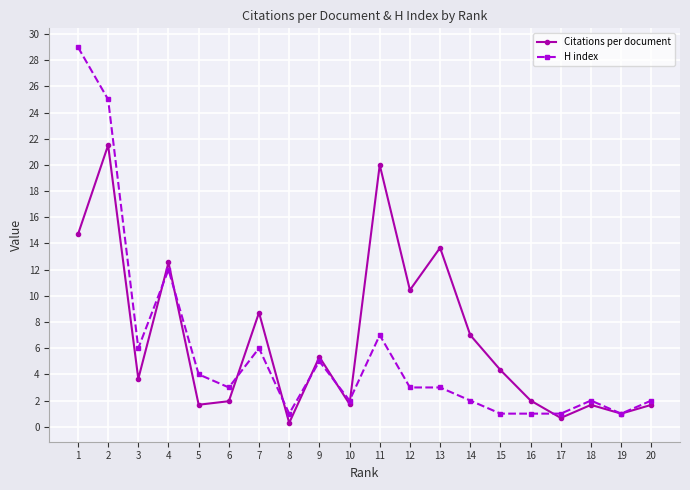

In Citations per document, how many points are higher than both neighbors (excluding endpoints)?

7